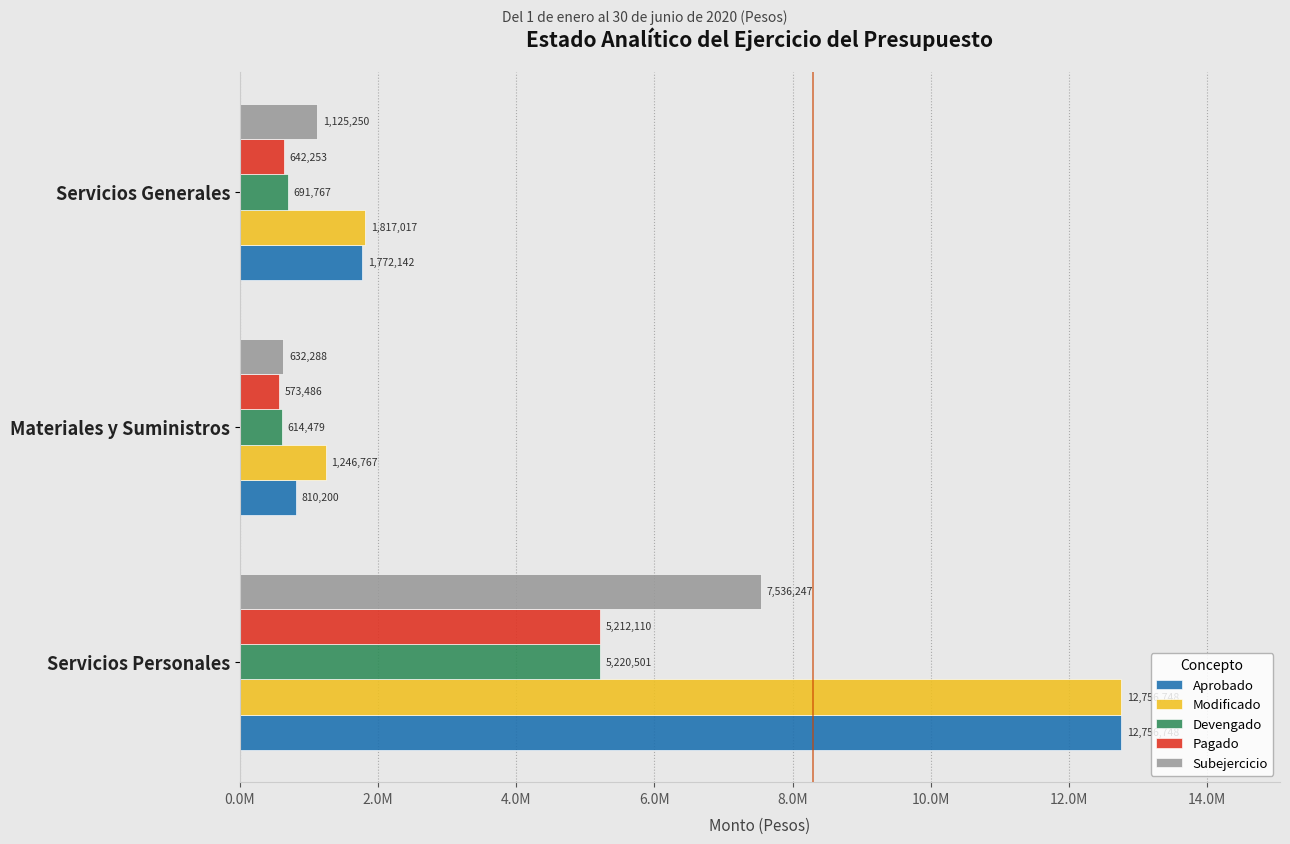

What are all the series names shown in the legend?

Aprobado, Modificado, Devengado, Pagado, Subejercicio